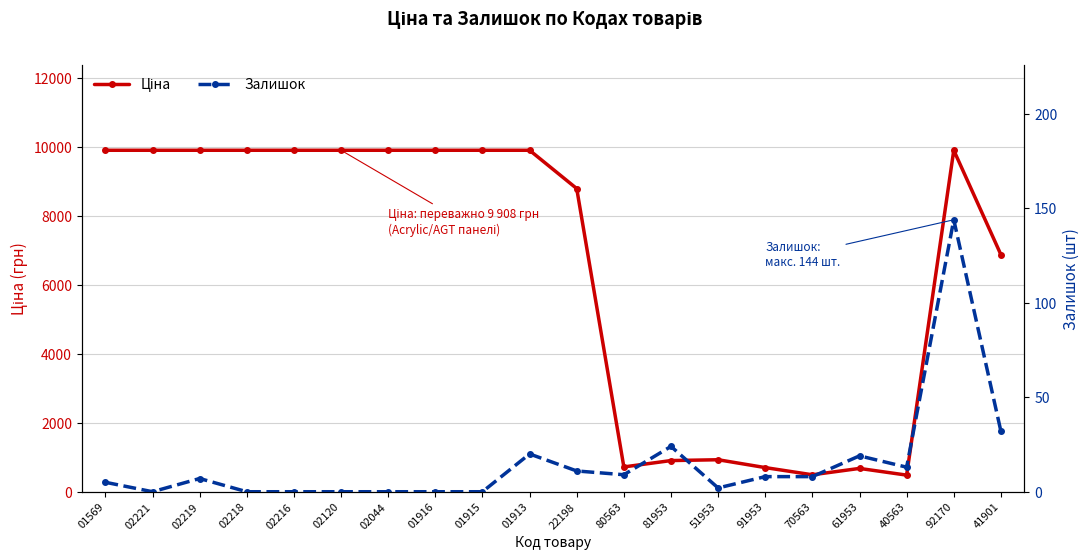

At which category does Залишок reach its first local valley?

02221